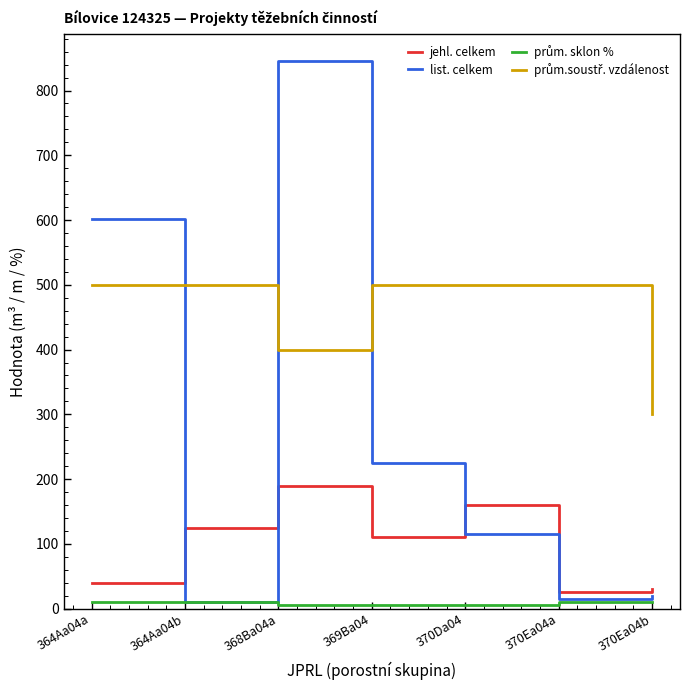

Is this an area chart (filled region under the line)?

No